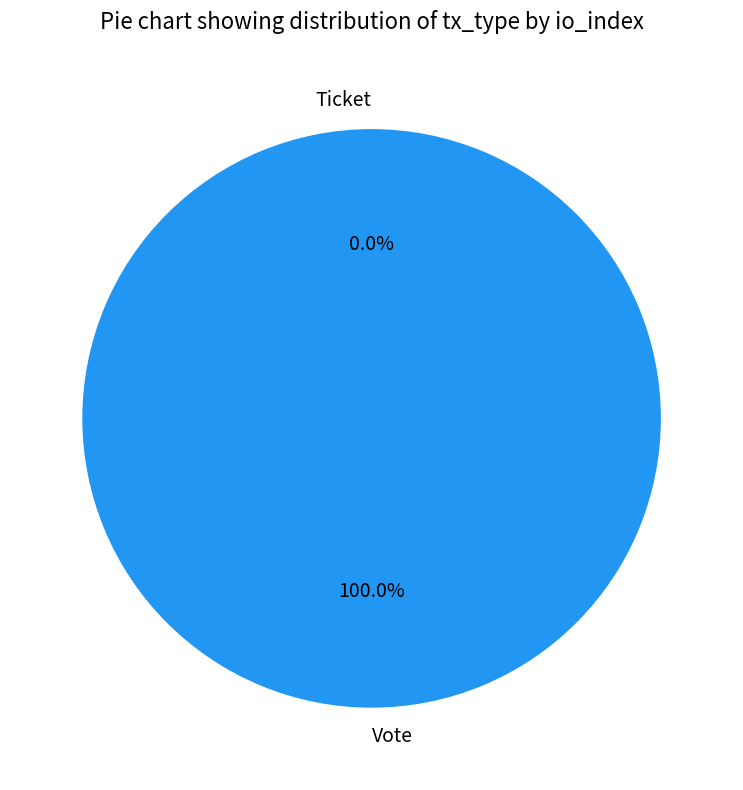

Which category has the biggest portion of the pie?

Vote